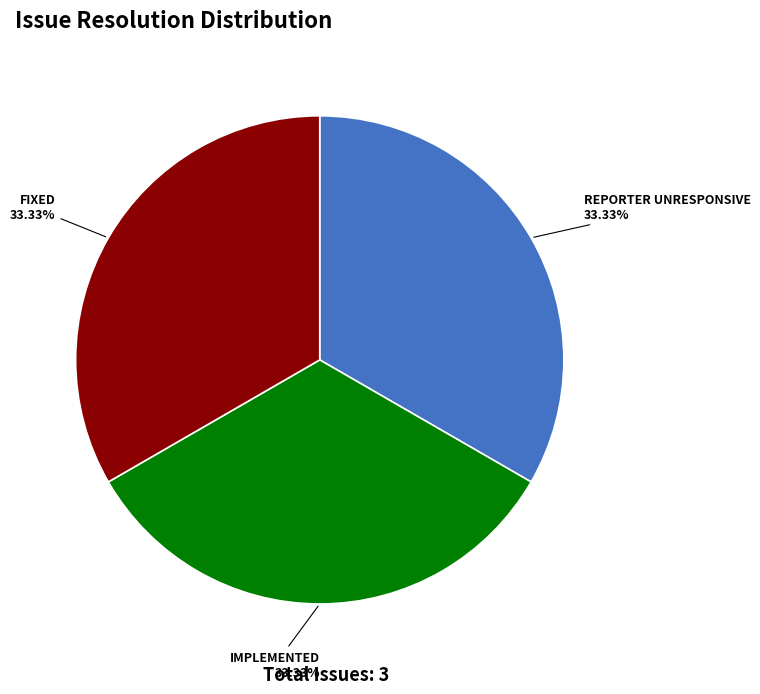

Is there a majority slice in this chart?

No